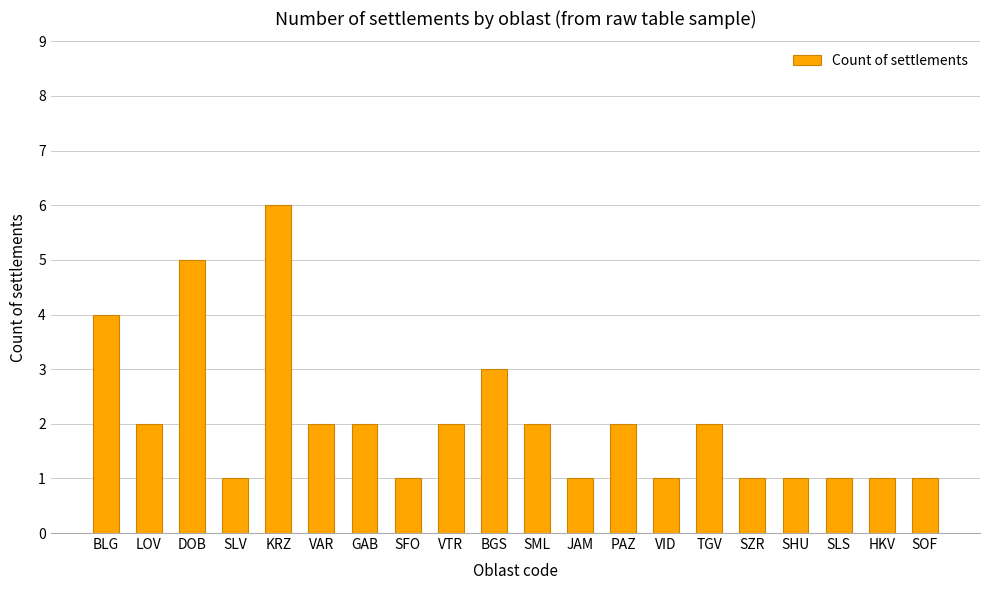

At which label is the value closest to 3?

BGS